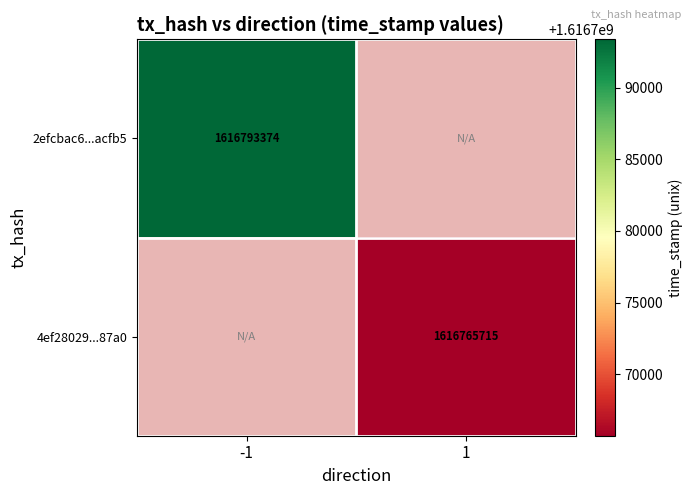

Is it true that 4ef28029...87a0 equals 1616765715 at 1?

True